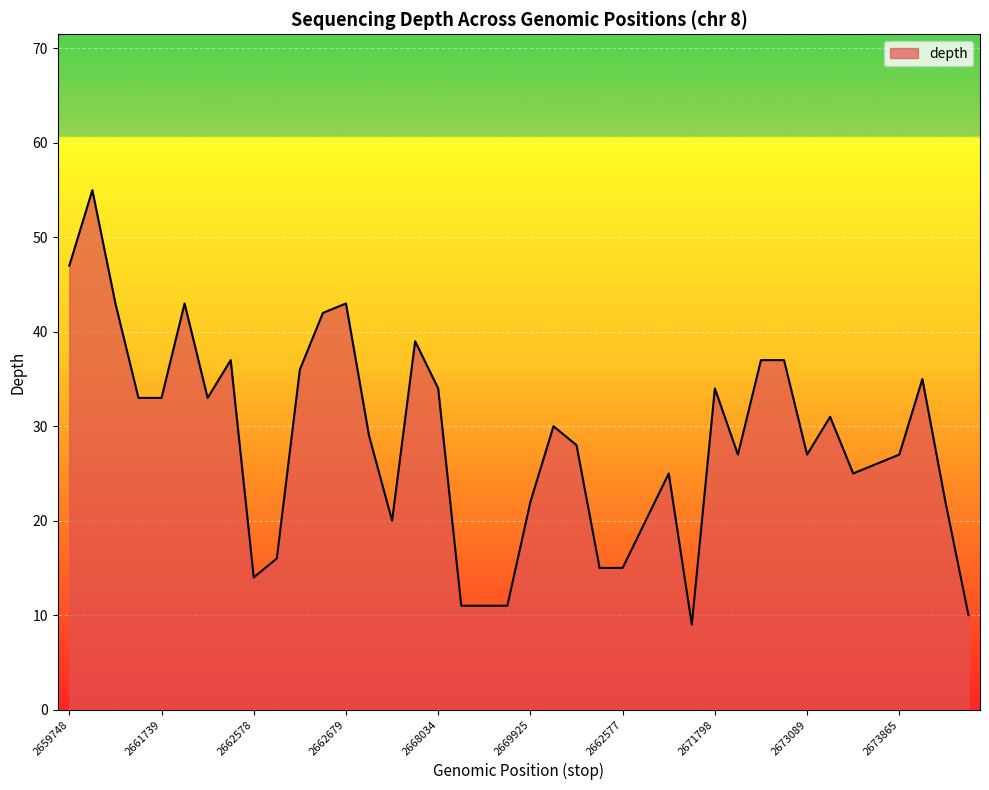

What is the maximum value shown in the chart?

55